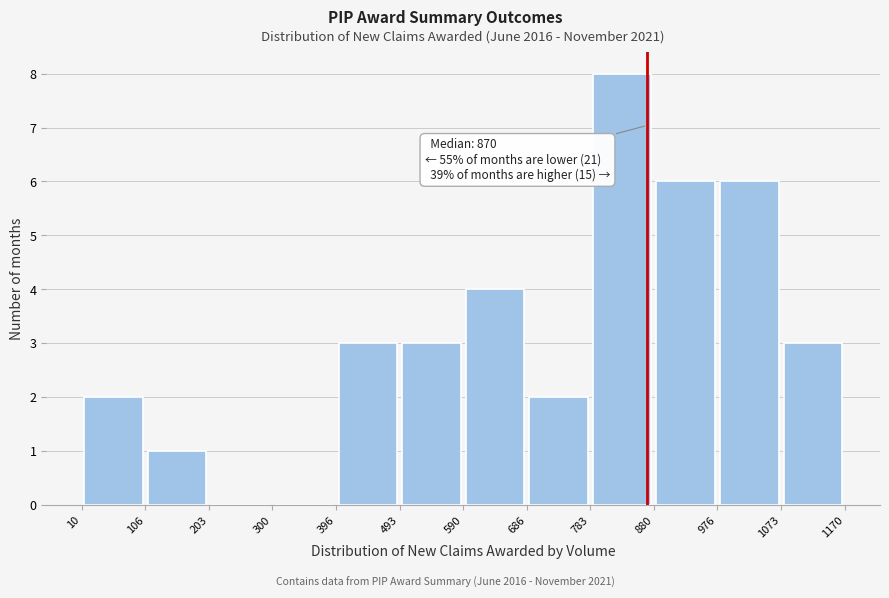

Which range on the x-axis has the tallest bar?

783 to 880